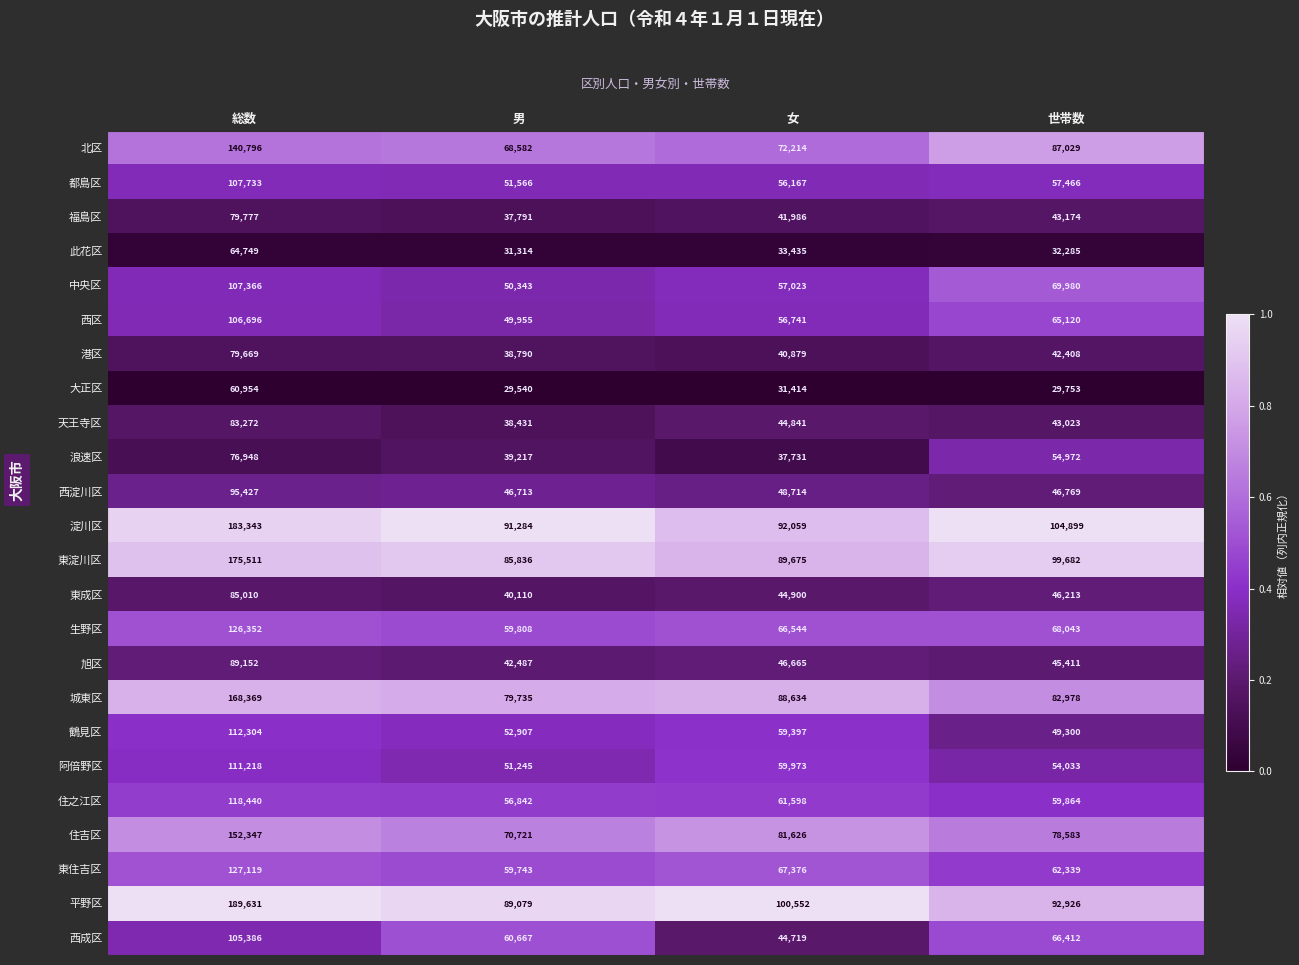

What is the lowest value of the 淀川区 series?

91284